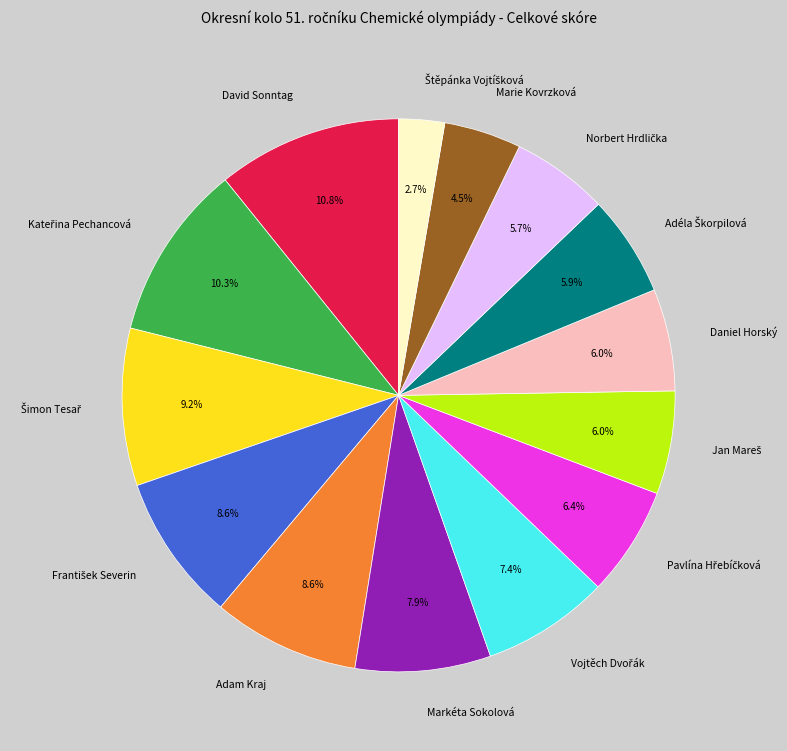

To the nearest percent, what is the difference between the largest and smallest slice percentages?

8%